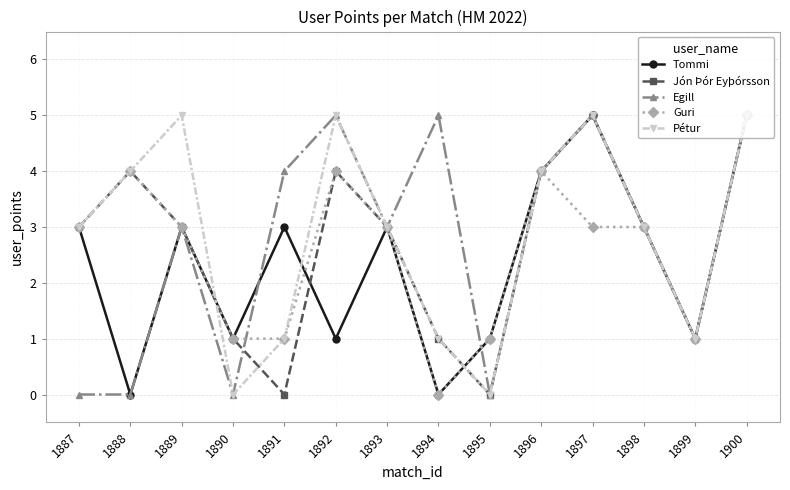

In Tommi, how many points are lower than both neighbors (excluding endpoints)?

5